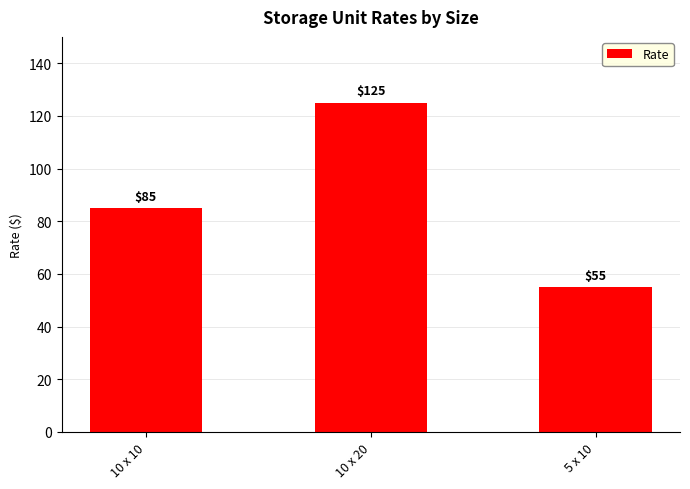

List the labels in order of value, smallest first.

5 x 10, 10 x 10, 10 x 20